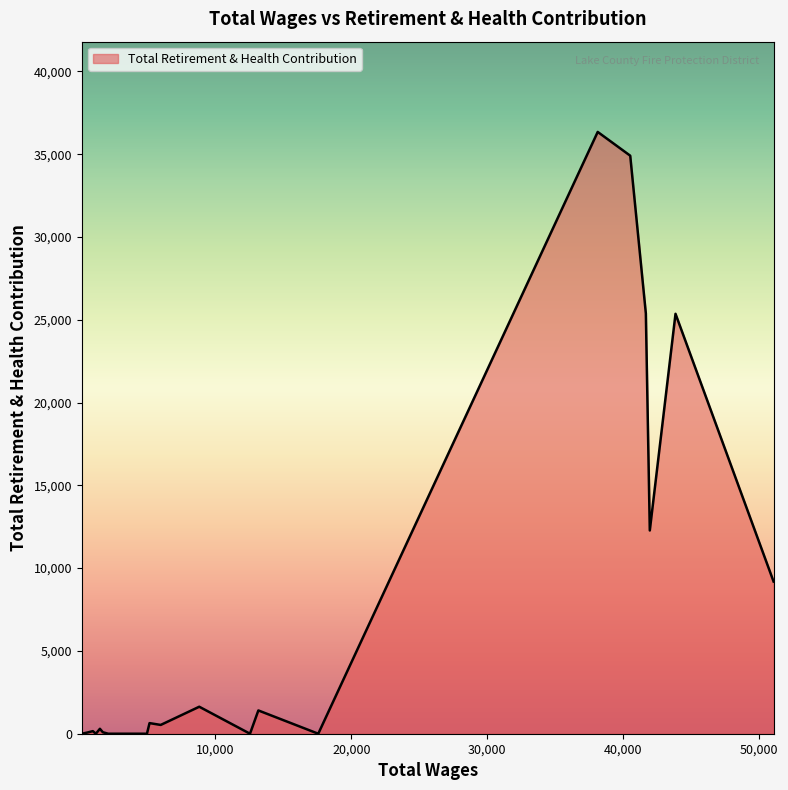

How many lines are shown in the chart?

1